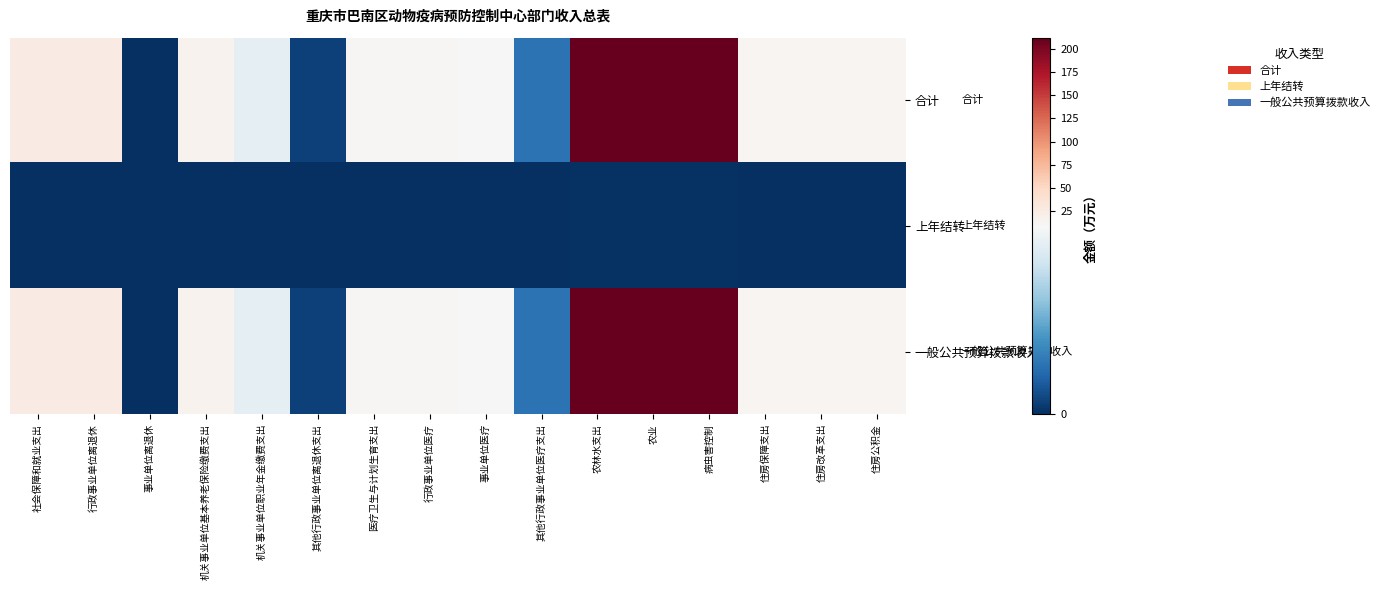

Which series has the largest total across all categories?

合计